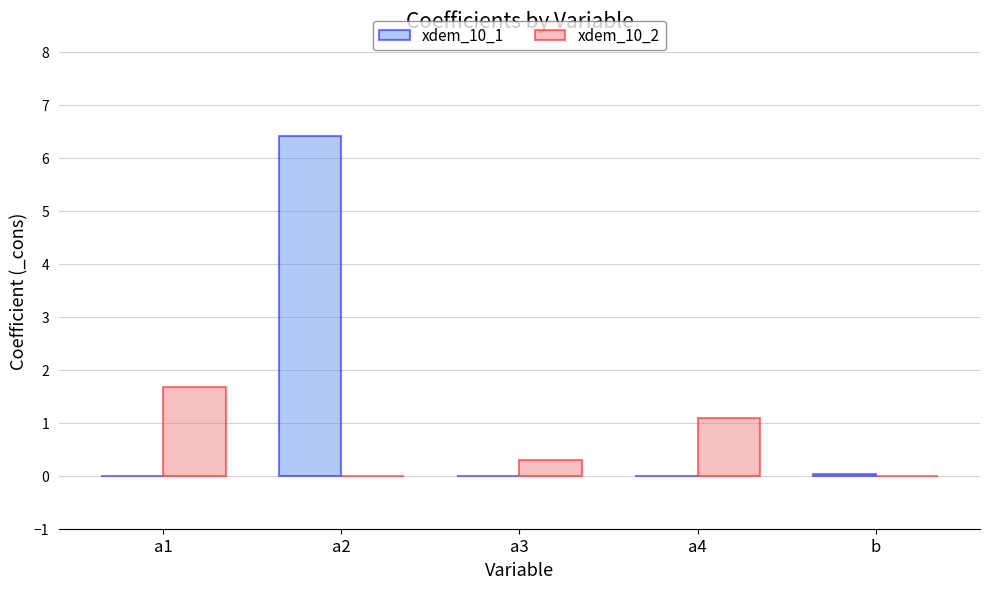

What is the average value of the xdem_10_2 series?

0.6